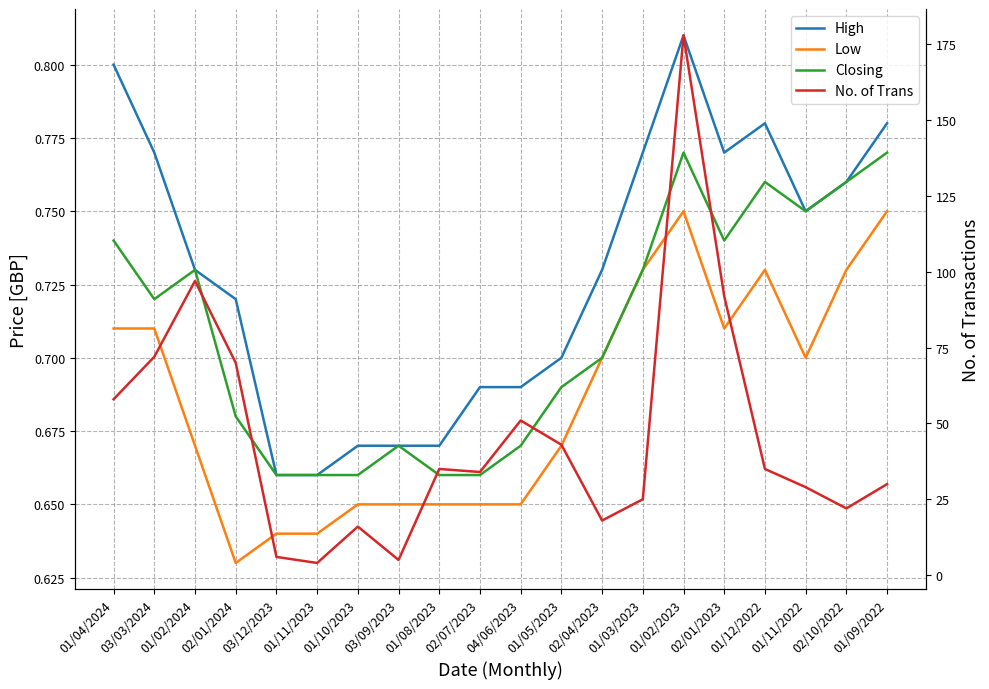

True or false: Closing and High cross at least once.

False